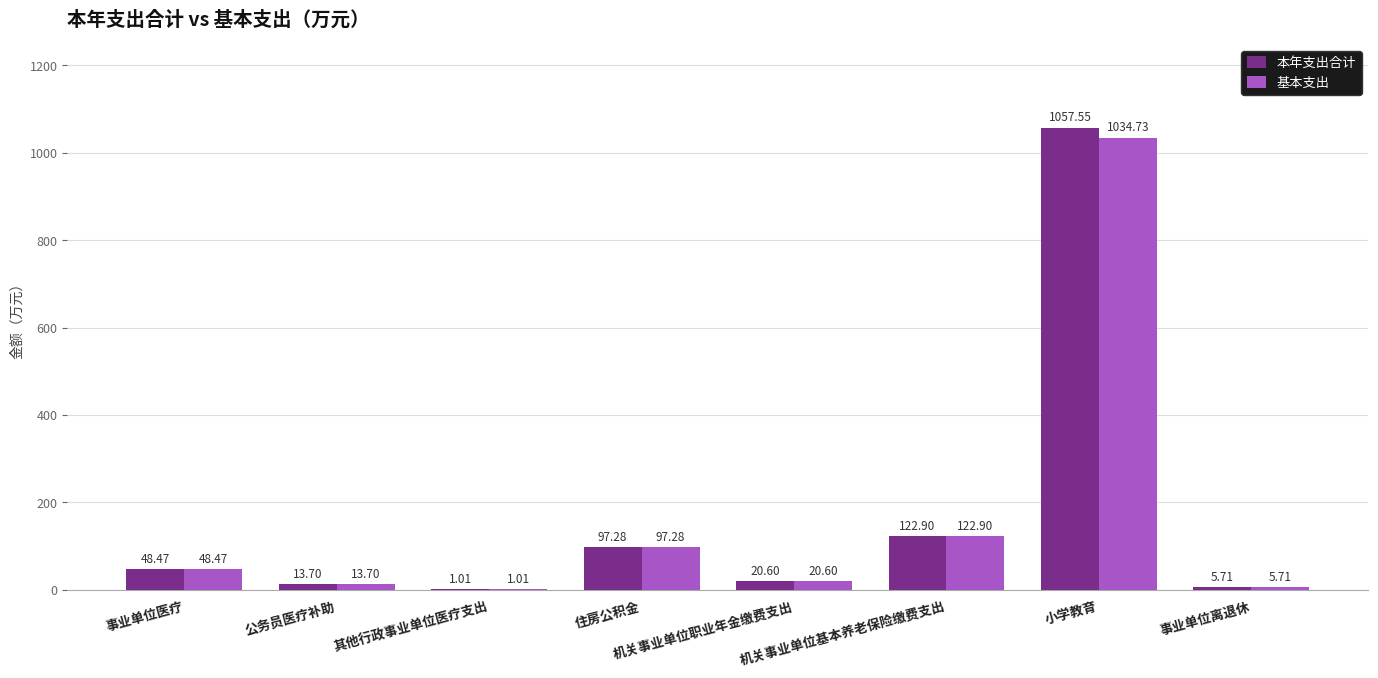

Which series has the largest total across all categories?

本年支出合计